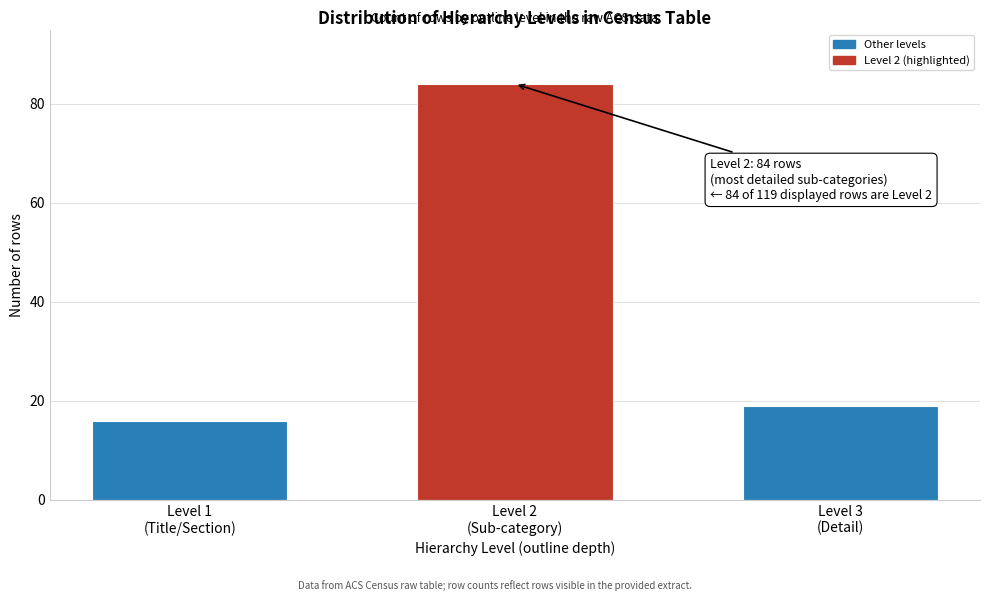

Reading right to left, transcribe all the data shown in this chart.

19	84	16